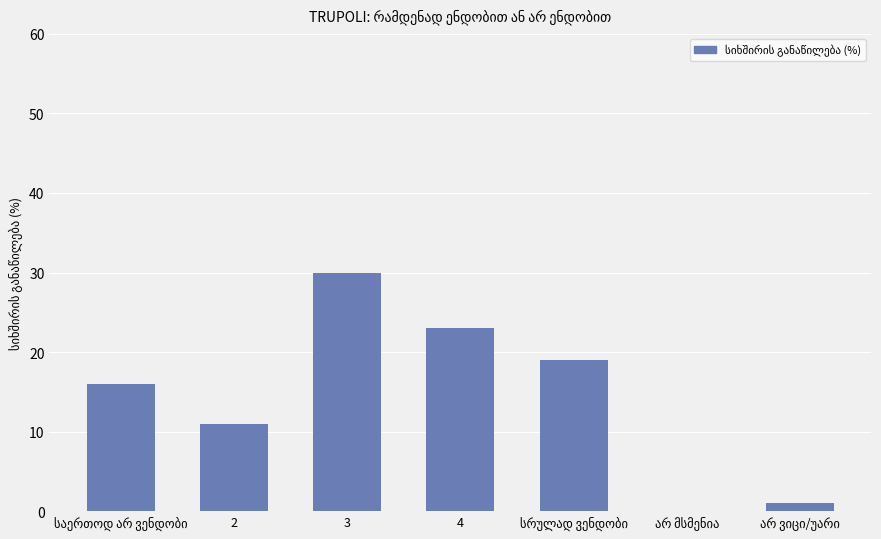

Are the bars horizontal?

No